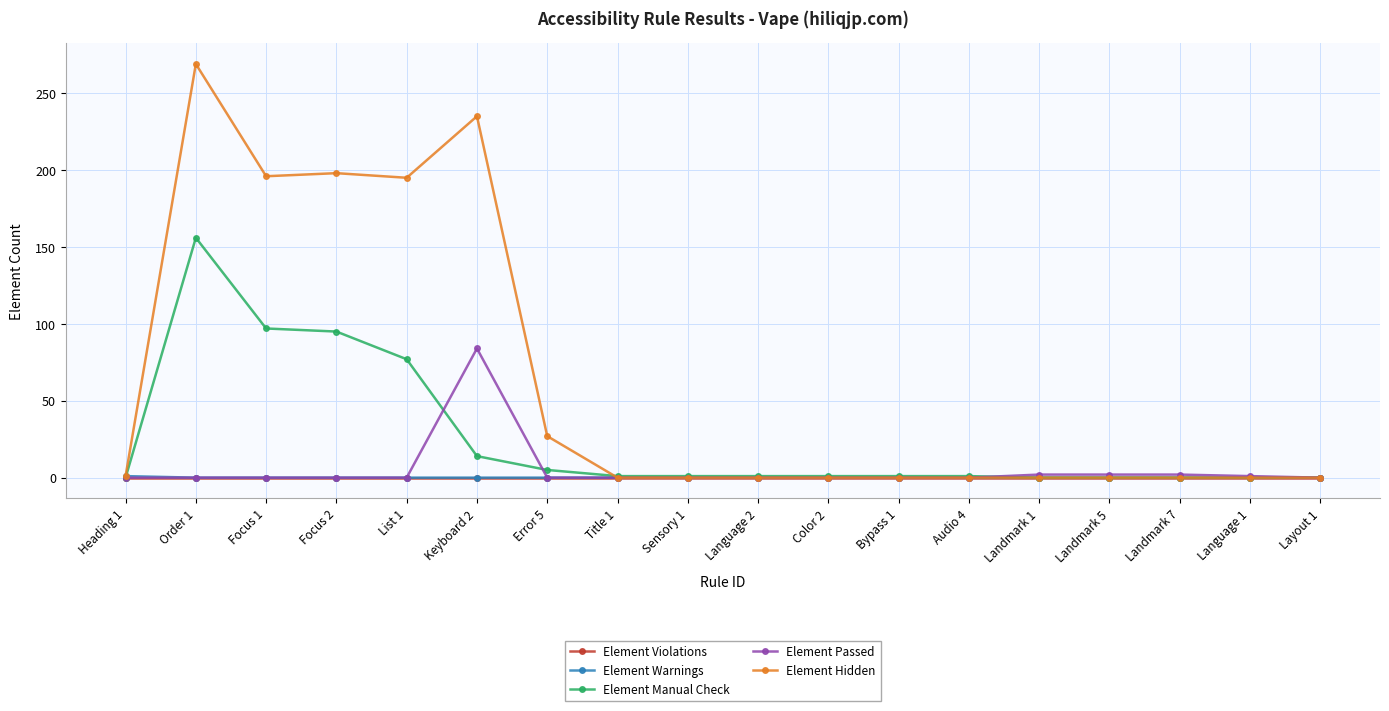

At how many categories does at least one series exceed 43?

5